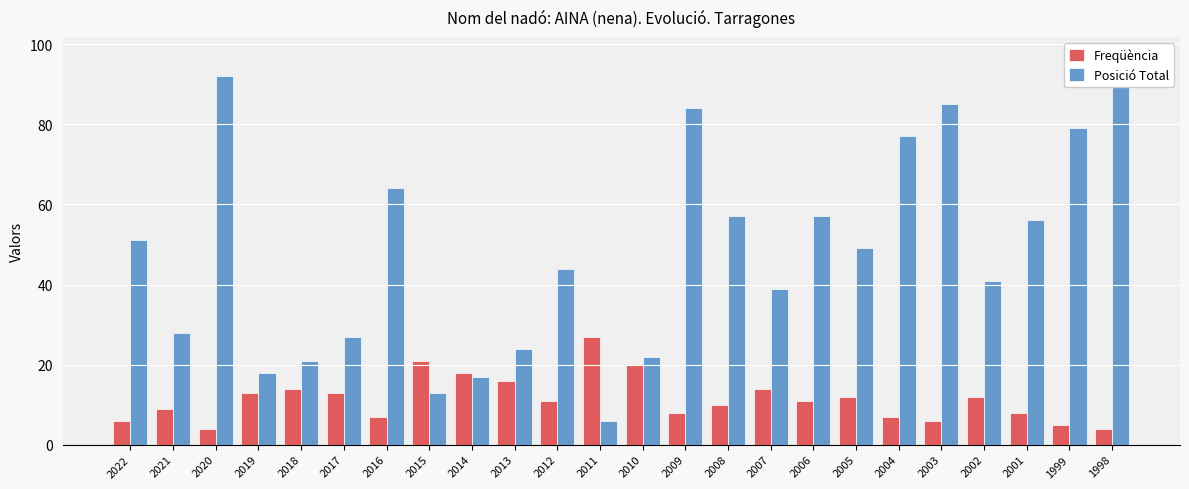

What is the difference between the maximum and second lowest values in the Posició Total series?

84